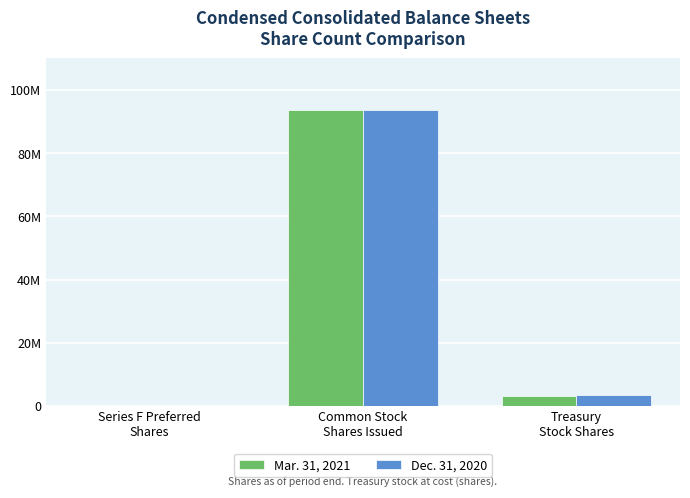

At Series F Preferred
Shares, list the series in order from largest to smallest.

Mar. 31, 2021, Dec. 31, 2020